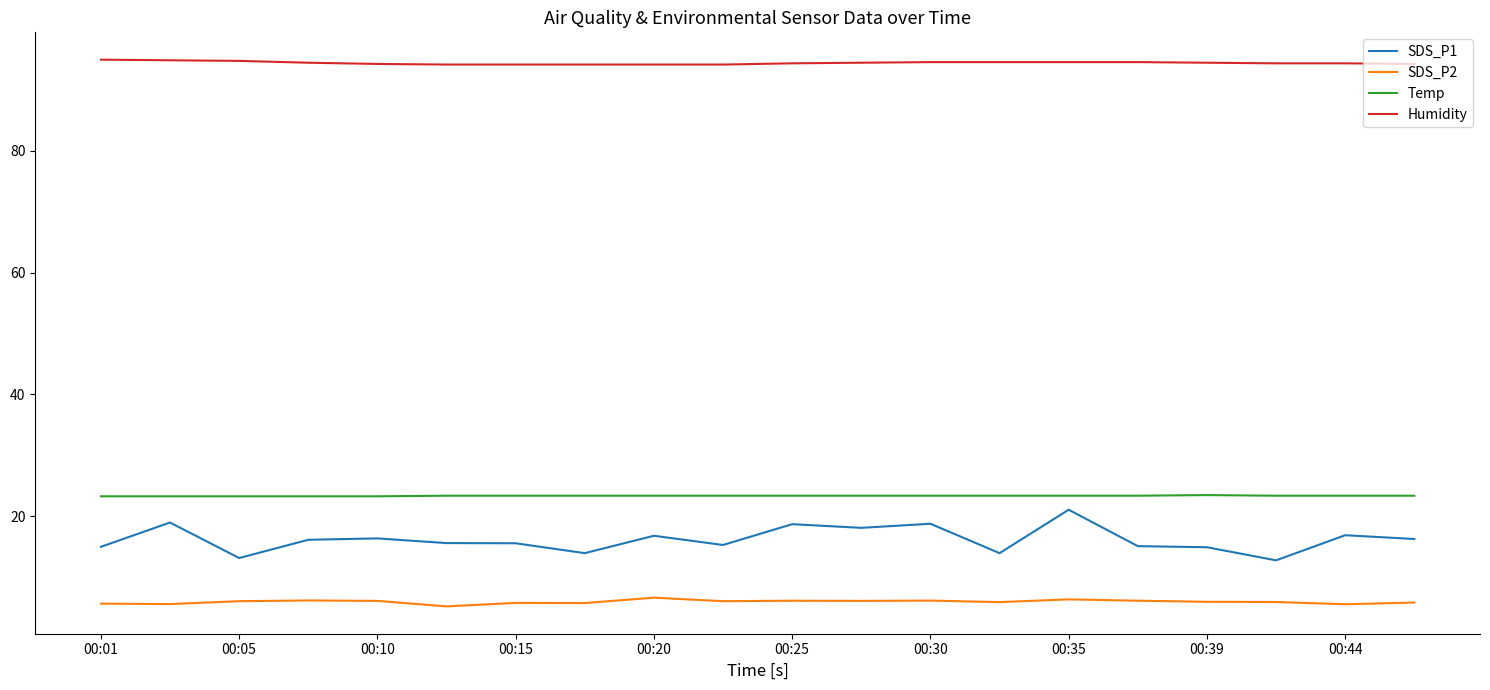

True or false: Temp and Humidity intersect in this chart.

False